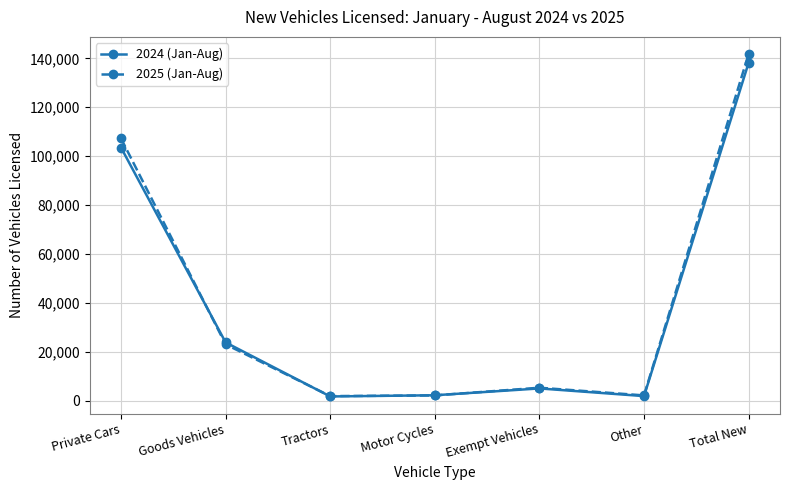

Which series has the widest spread of values?

2025 (Jan-Aug)